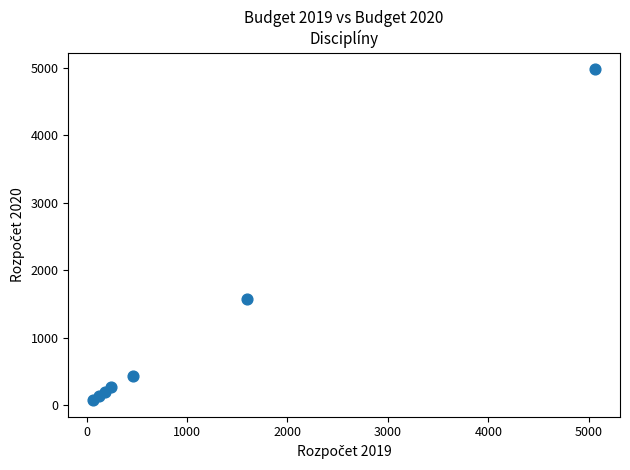

What is the average X value?

1105